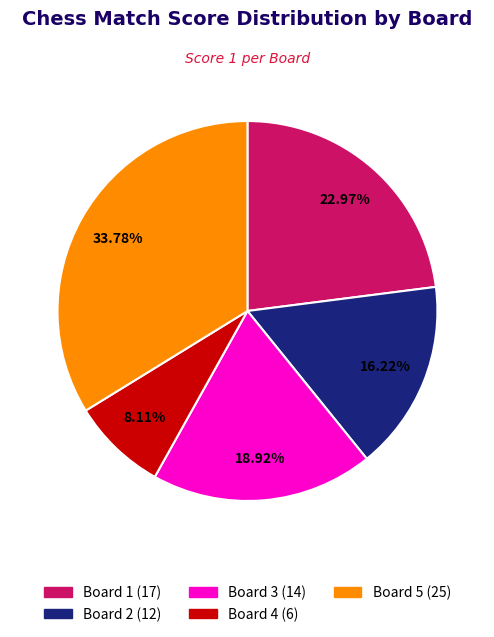

To the nearest percent, what is the average slice percentage?

20%